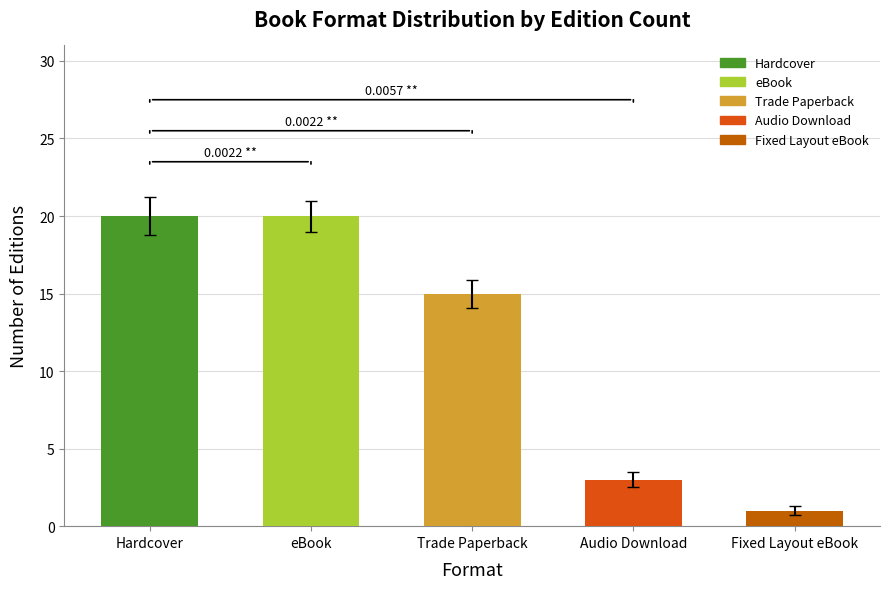

How many values are below 15?

2